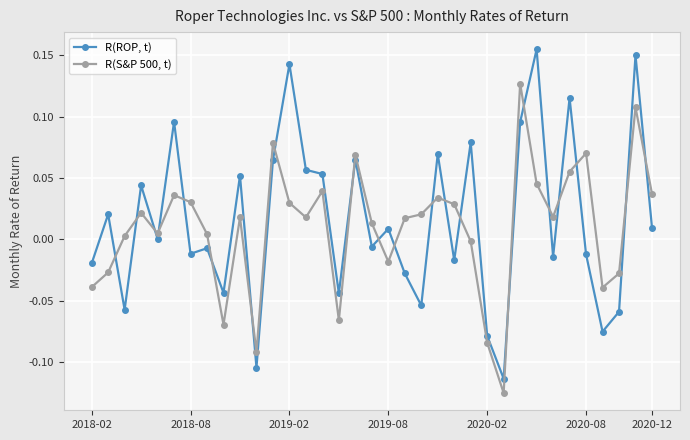

How many negative values does the R(S&P 500, t) series have?

11